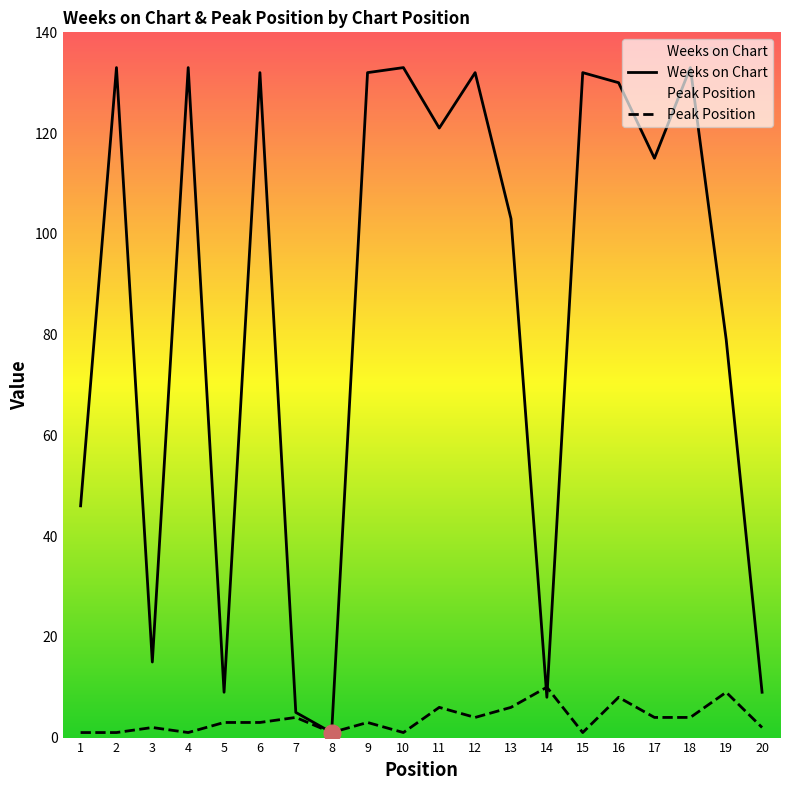

What is the difference between the highest and lowest values at 12?

128